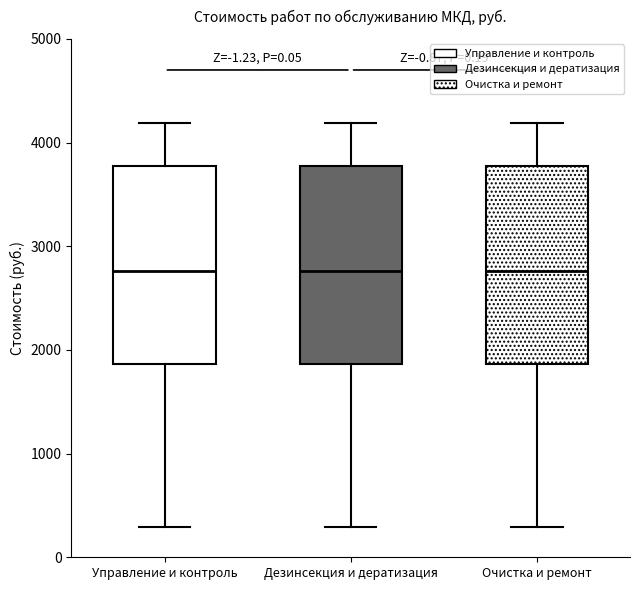

Reading left to right, read every box against the y-axis: the position of its median line, the range the box covers, and the ends of its whiskers. The values are not printed on the chart, so give them approximately, as read against the axis.

Управление и контроль: median 2800, box 1900 to 3800, whiskers 300 to 4200
Дезинсекция и дератизация: median 2800, box 1900 to 3800, whiskers 300 to 4200
Очистка и ремонт: median 2800, box 1900 to 3800, whiskers 300 to 4200